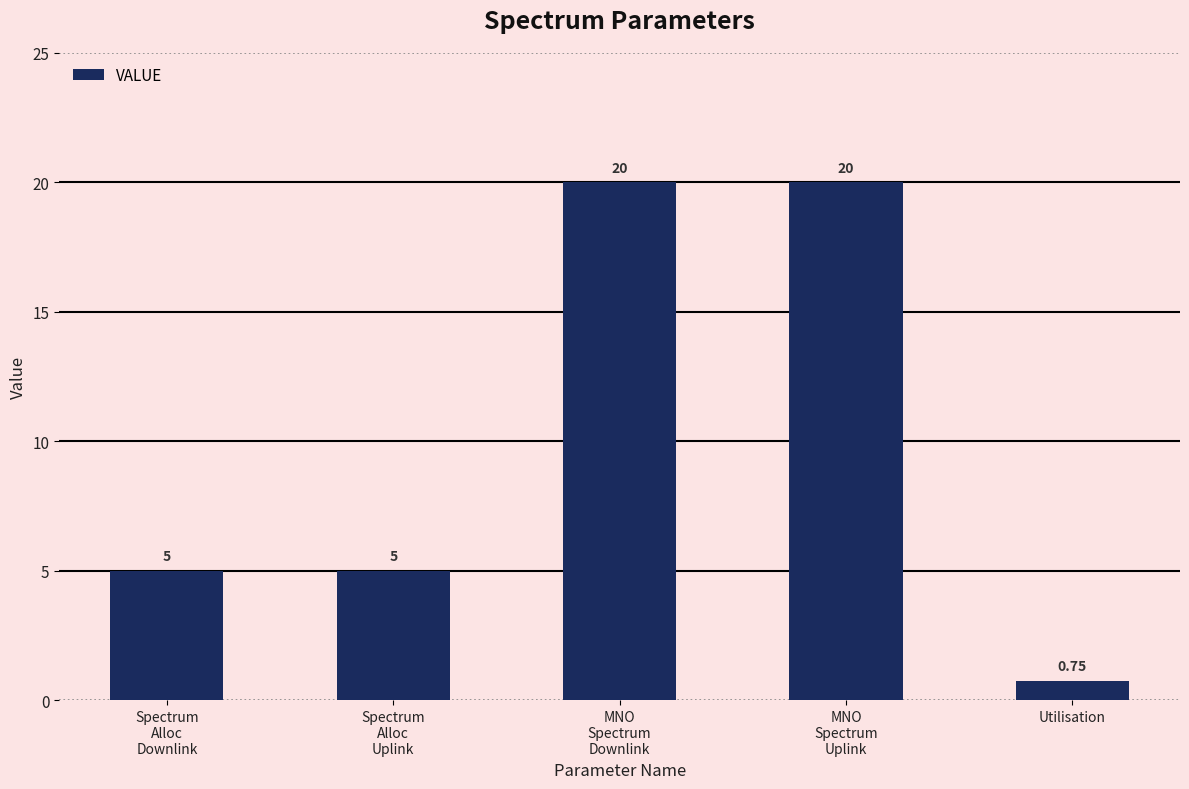

How many data points does each series have?

5